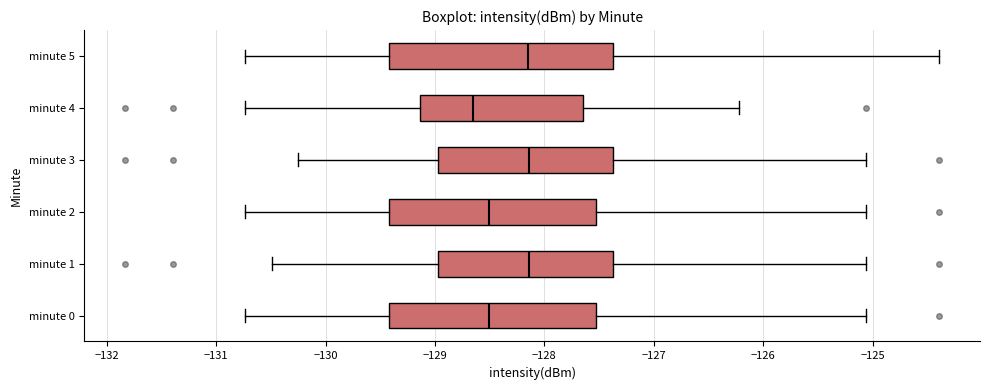

Where does the left whisker of the box for minute 5 end on the x-axis? The values are not printed on the chart, so give them approximately, as read against the axis.

-130.7